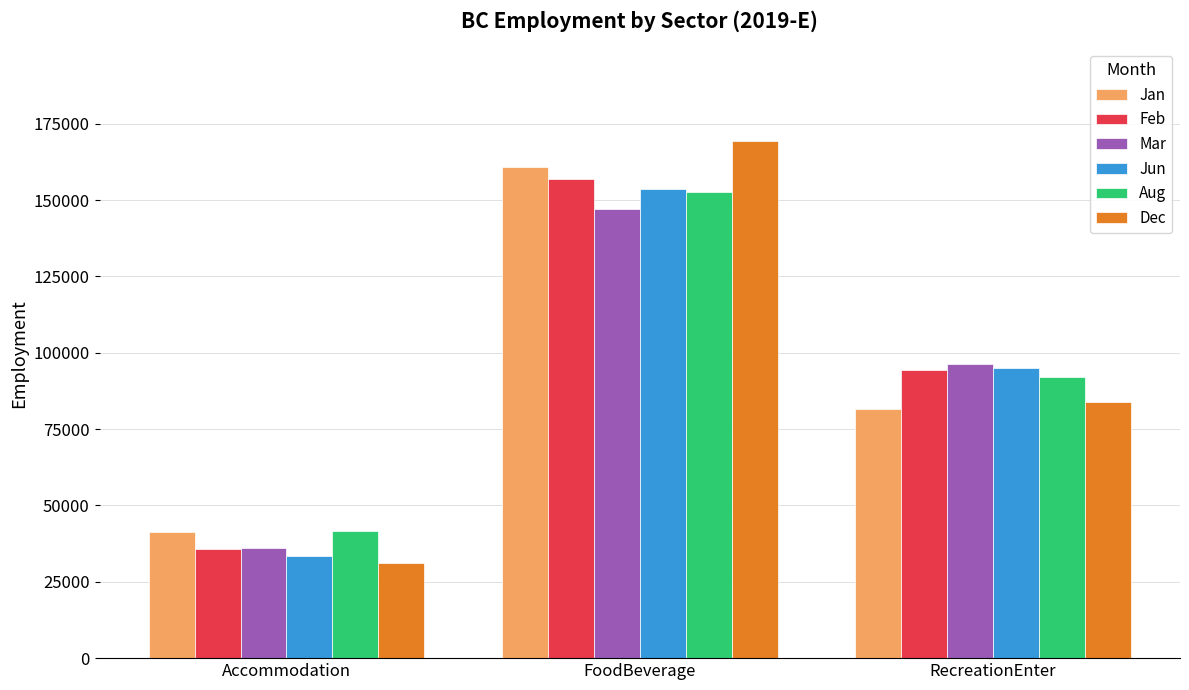

What is the difference between the maximum and minimum values in the Mar series?

111000